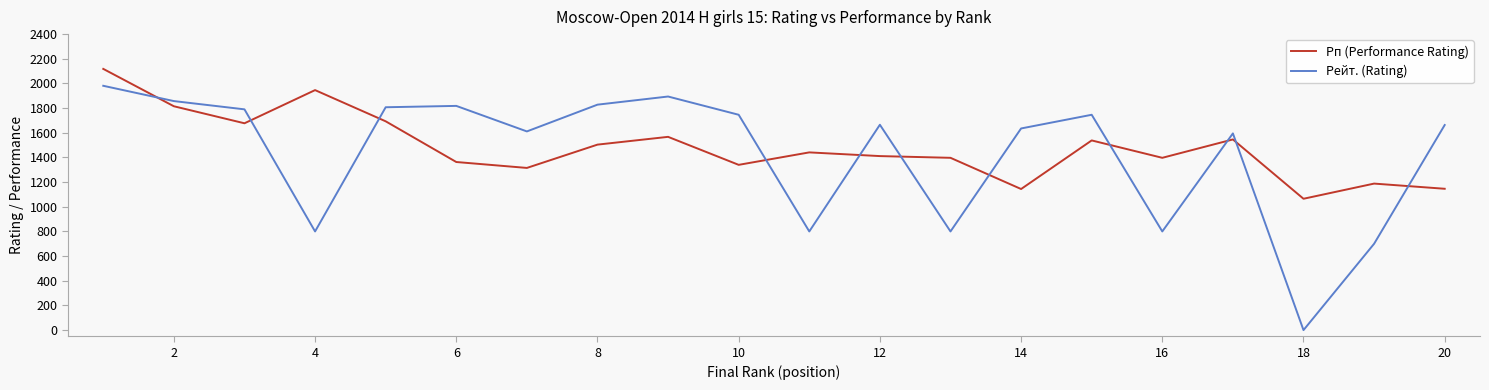

Rank the series by their maximum value, from highest to lowest.

Рп (Performance Rating), Рейт. (Rating)